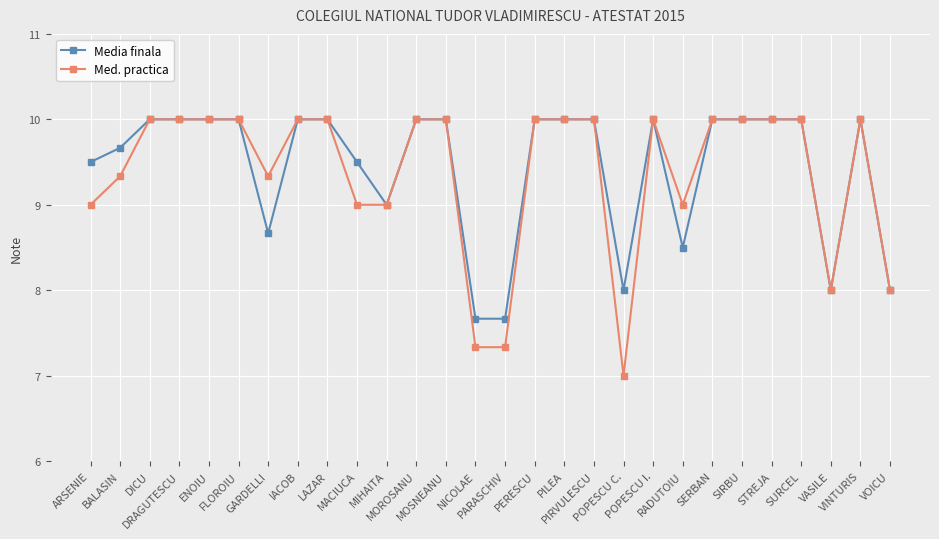

How many Med. practica values are between 9 and 10?

23